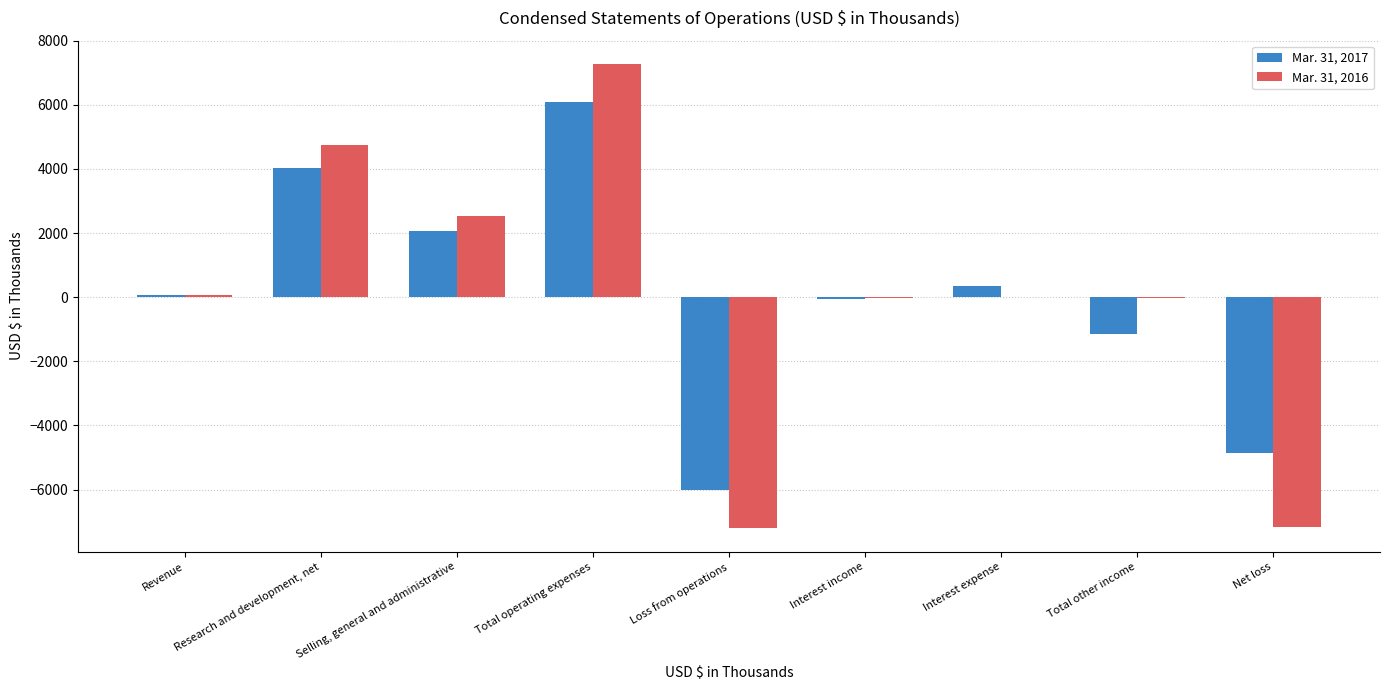

What is the spread (max minus min) of values at Interest expense?

345